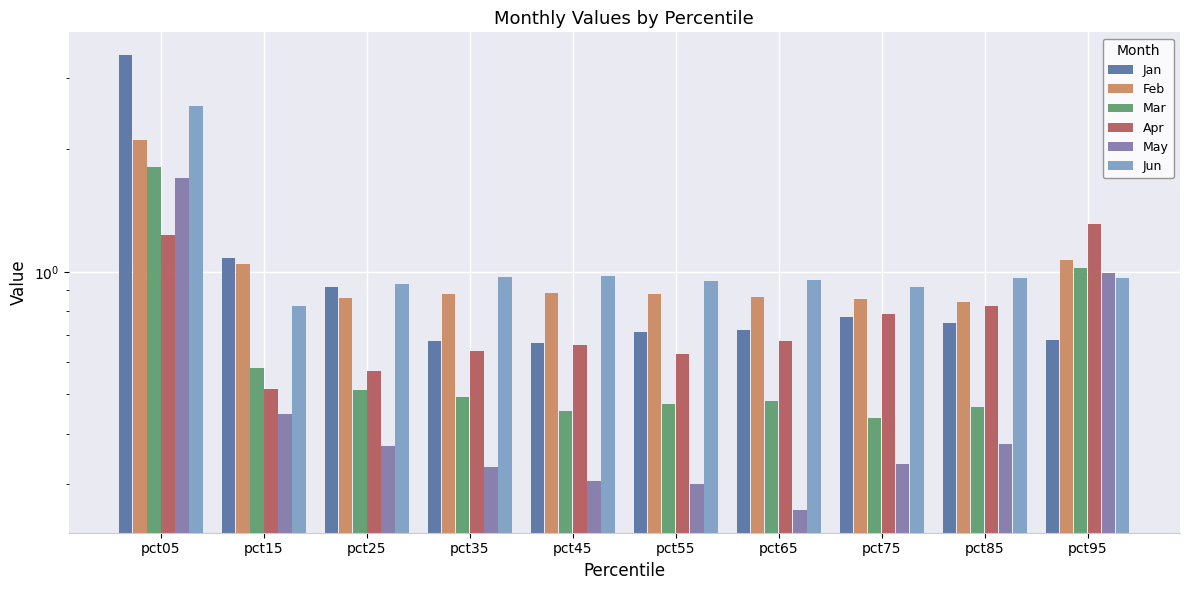

How many bars are there in total?

60